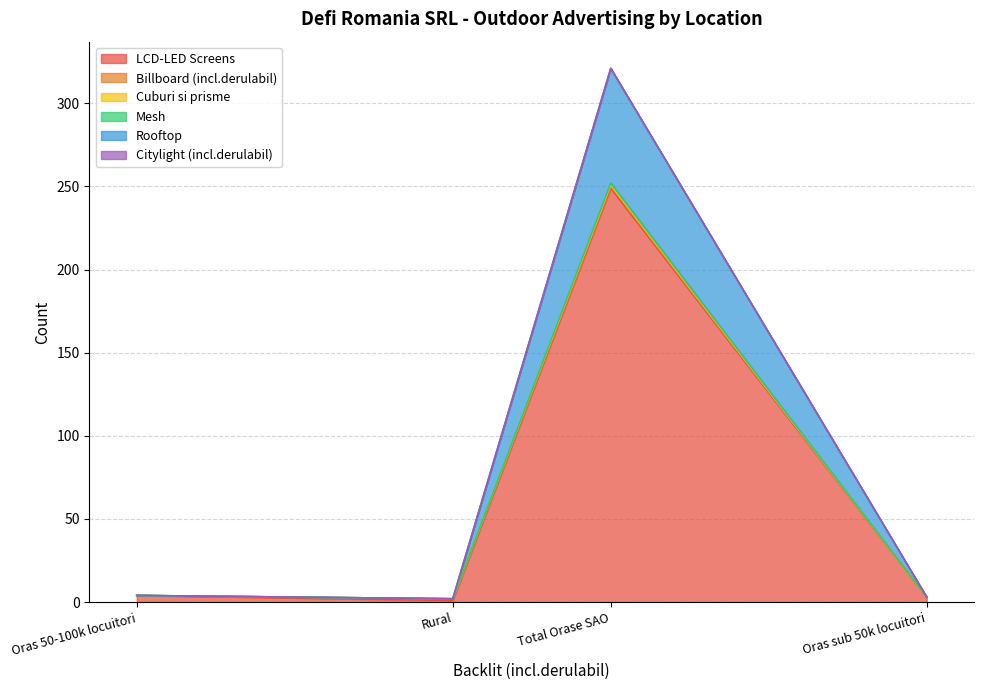

Rank the categories by Rooftop value from lowest to highest.

Rural, Oras sub 50k locuitori, Oras 50-100k locuitori, Total Orase SAO